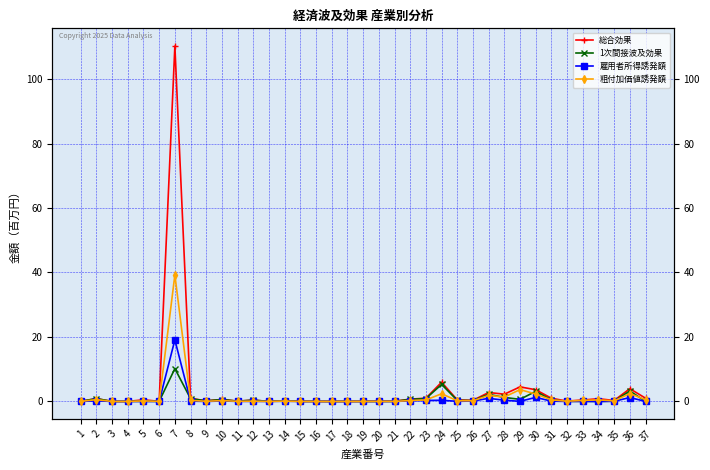

Which series has the largest total across all categories?

総合効果